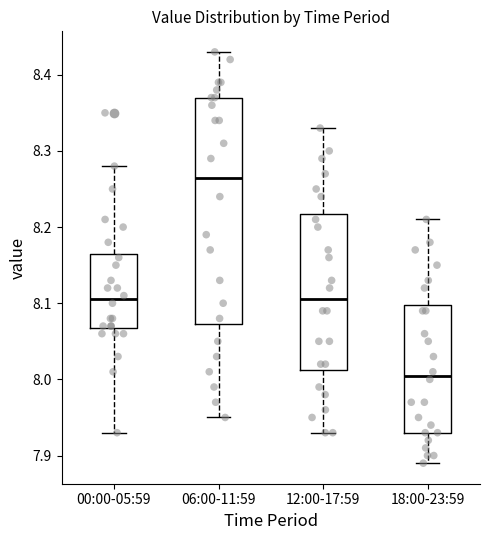

Where is the lower edge of the box for 18:00-23:59 on the y-axis? The values are not printed on the chart, so give them approximately, as read against the axis.

7.93